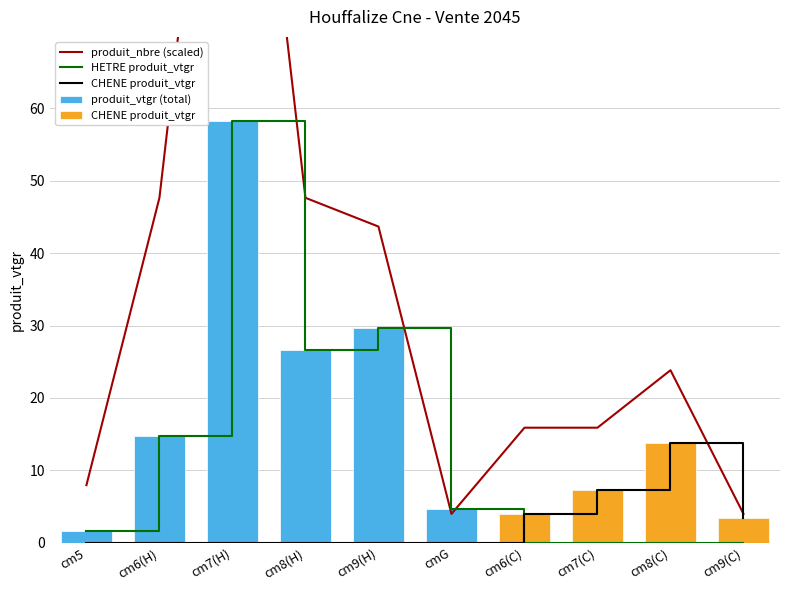

Are the bars horizontal?

No